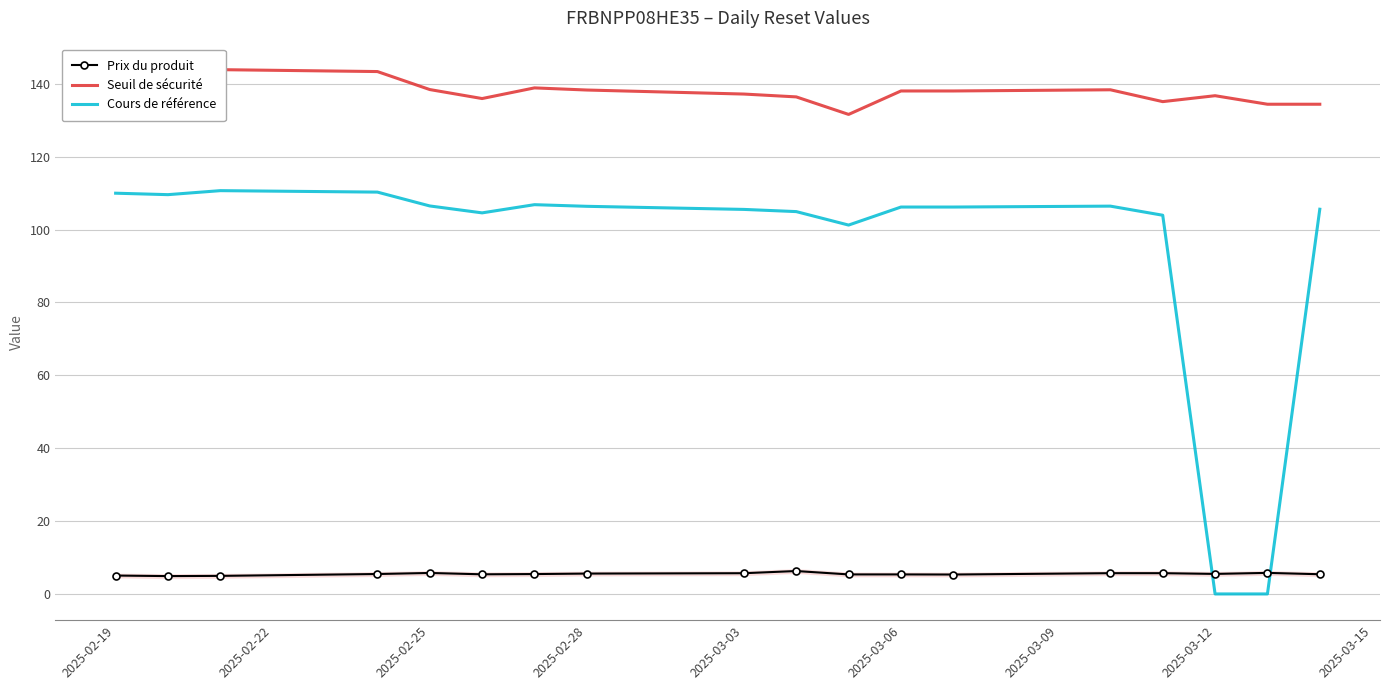

After their last crossing, which series has the higher values: Prix du produit or Cours de référence?

Cours de référence